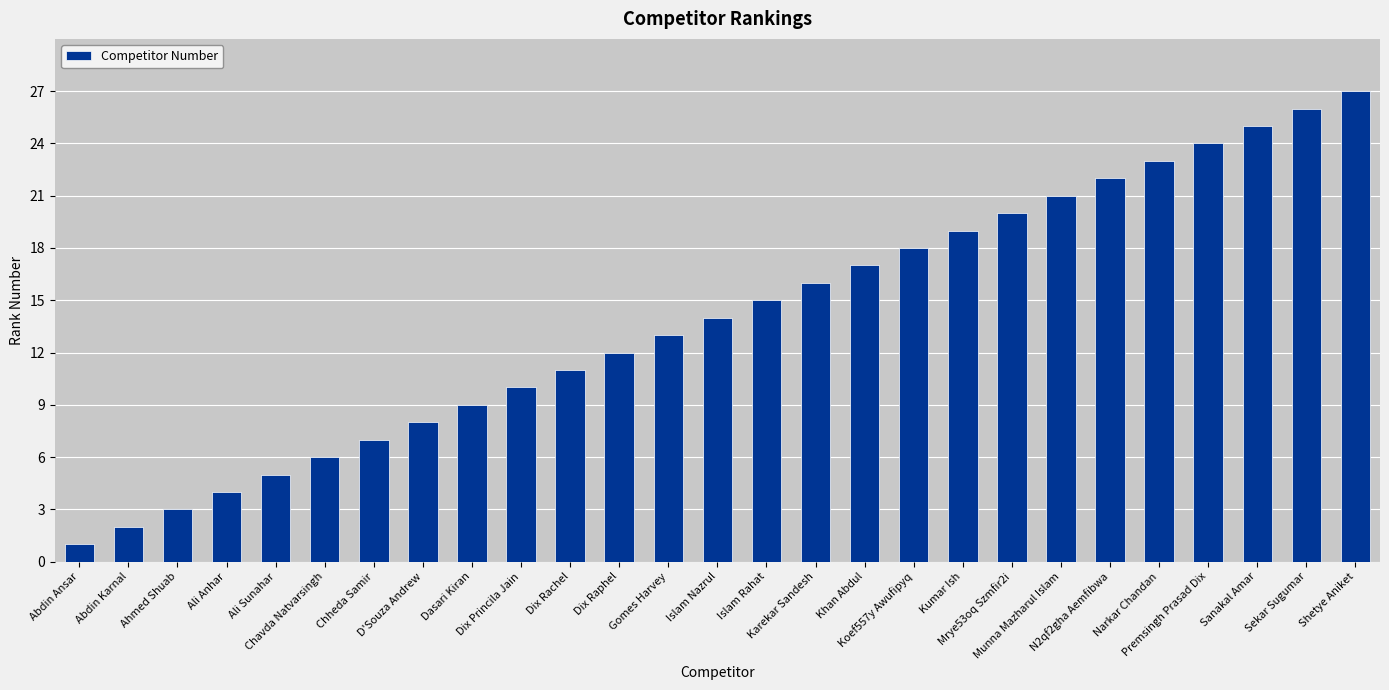

Count the number of data series in this chart.

1